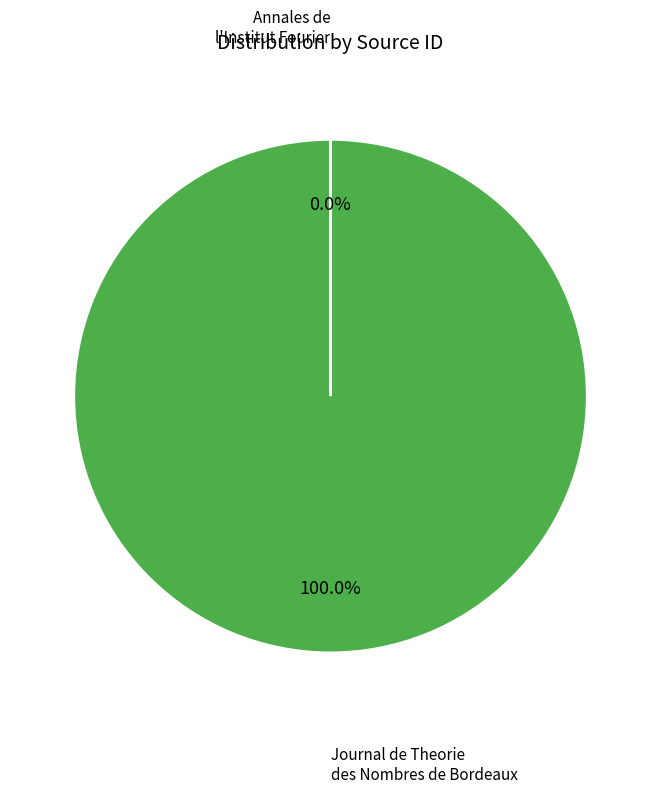

Does any single category account for the majority?

Yes